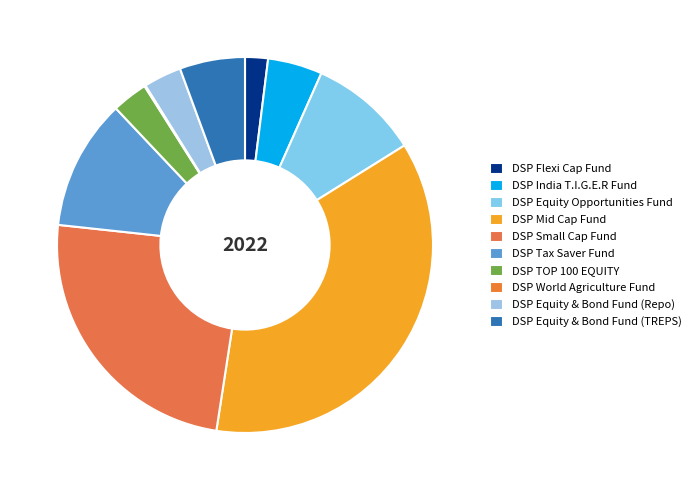

To the nearest percent, what is the combined percentage of DSP Mid Cap Fund and DSP Equity & Bond Fund (TREPS)?

42%